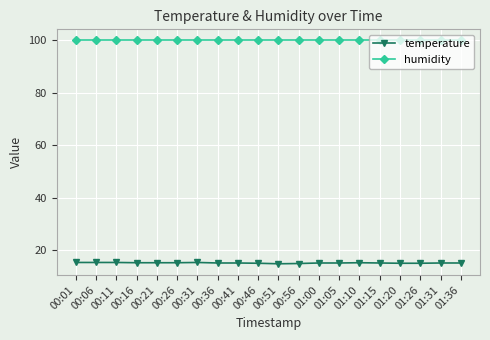

What is the smallest value displayed?

14.9